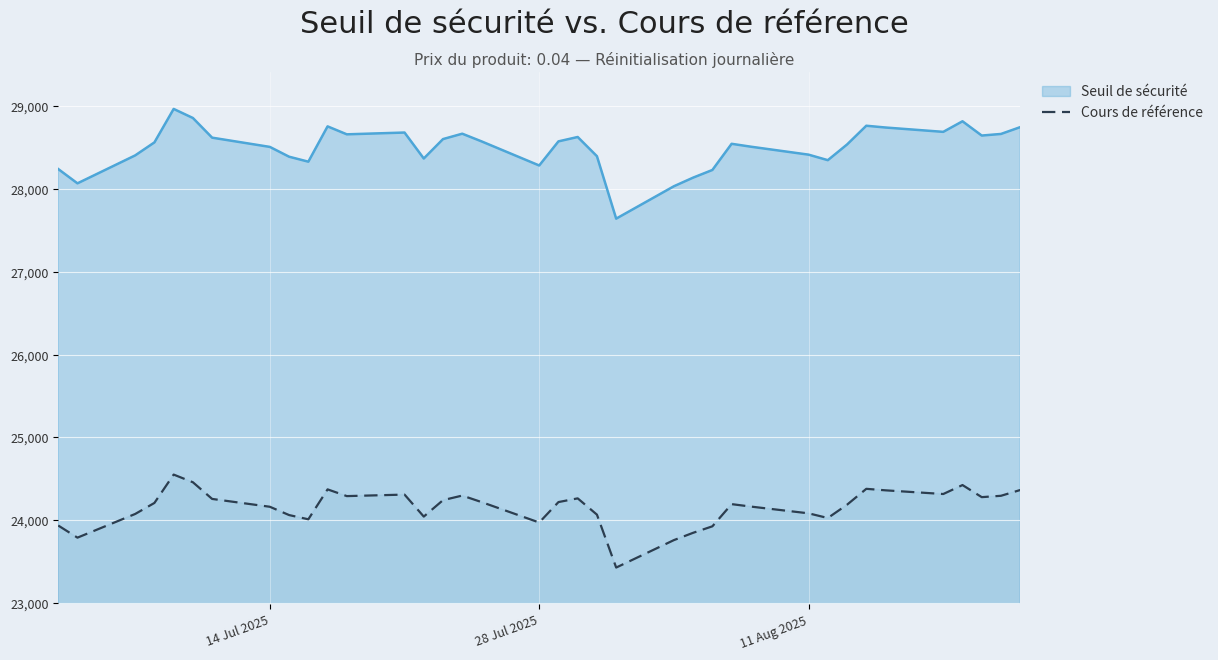

Which series has the widest spread of values?

Seuil de sécurité